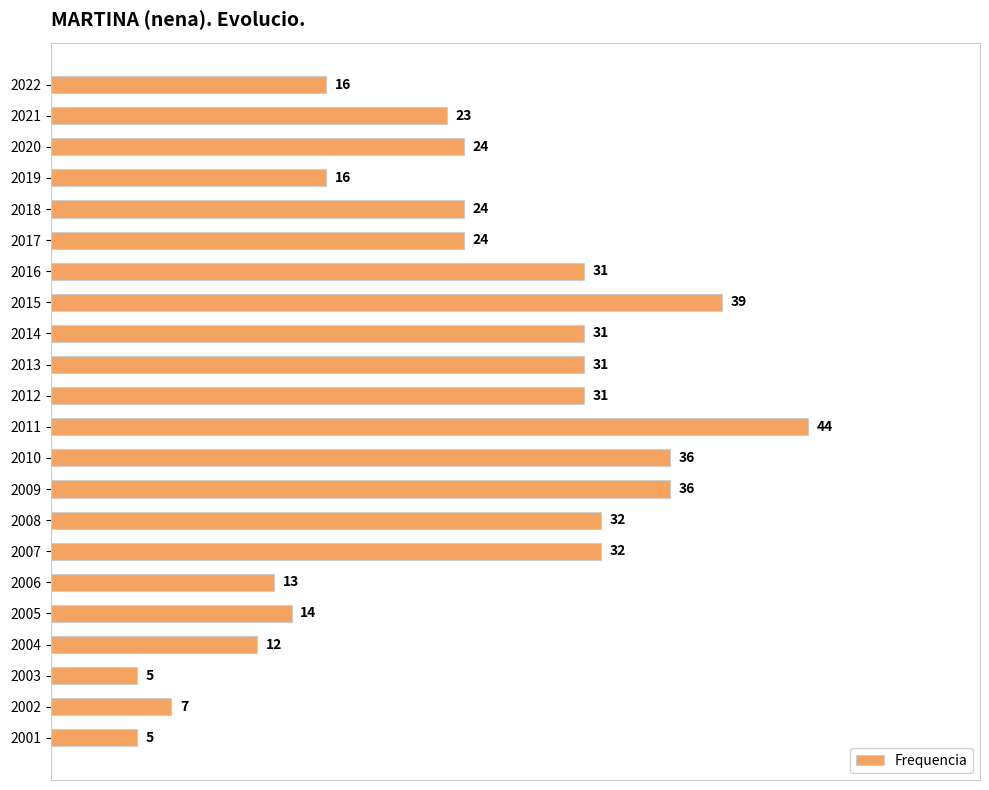

True or false: the data shows 31 at 2016.

True